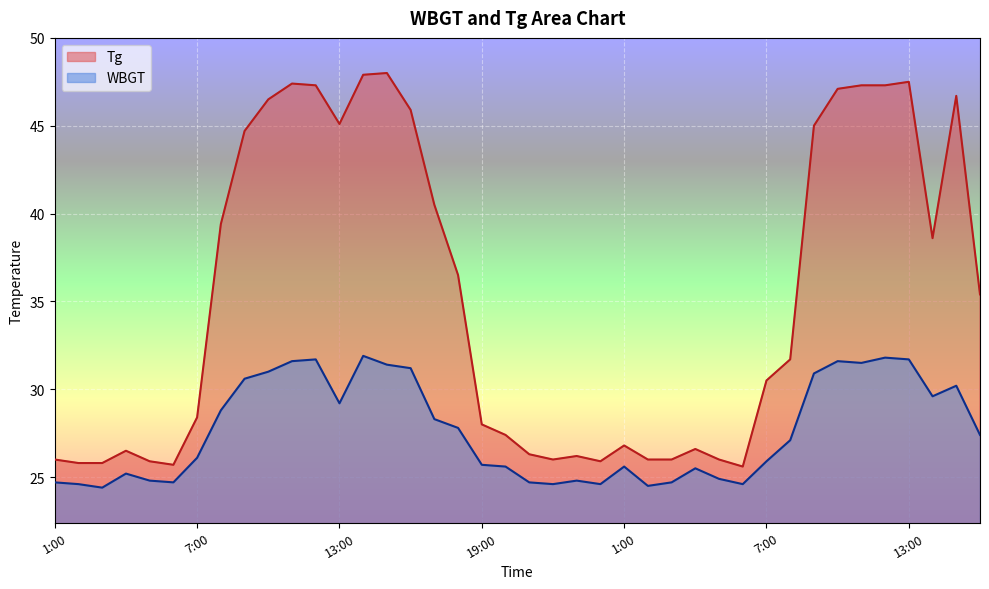

How many values in the Tg series exceed 31?

20